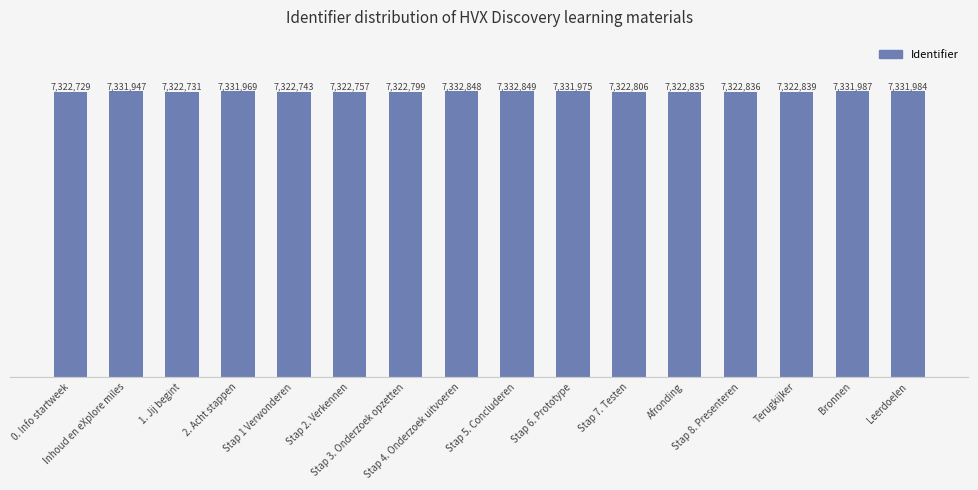

Which has a higher value, Terugkijker or Stap 5. Concluderen?

Stap 5. Concluderen